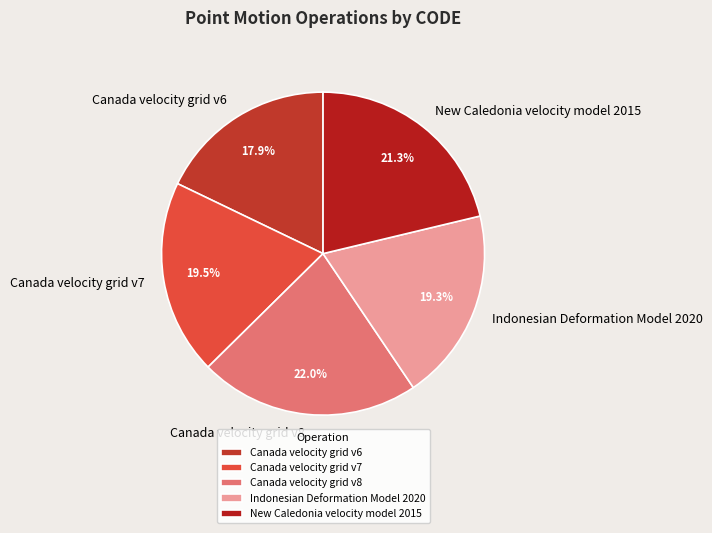

What is the largest slice in the pie chart?

Canada velocity grid v8